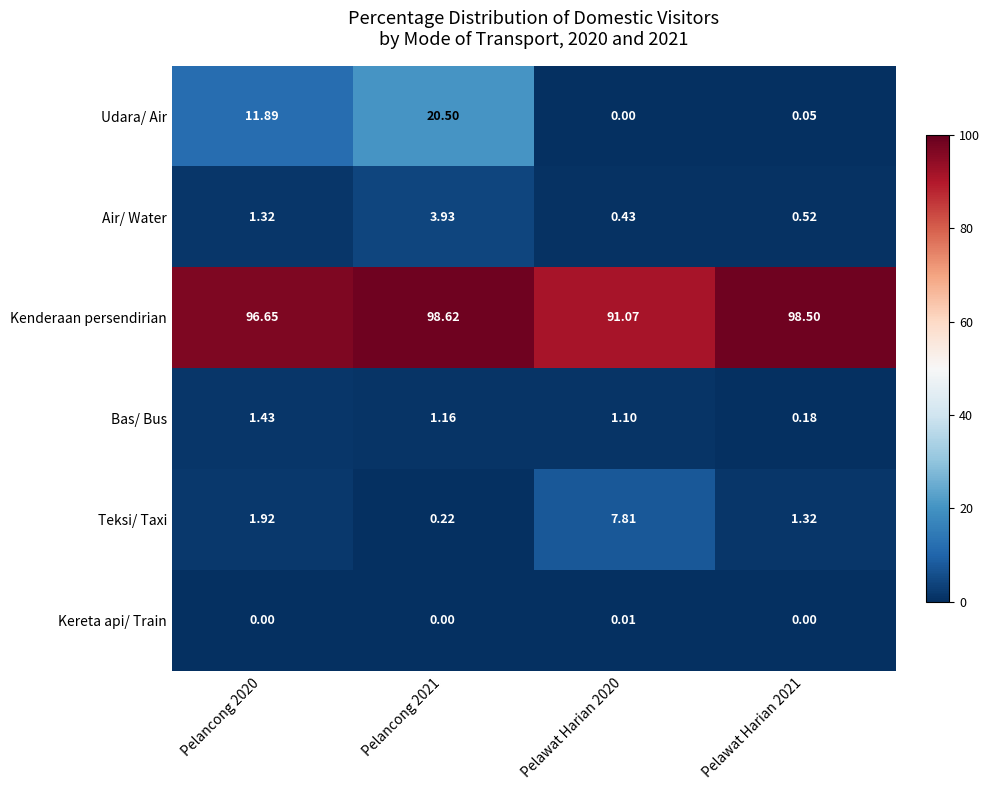

Which series has the largest total across all categories?

Kenderaan persendirian